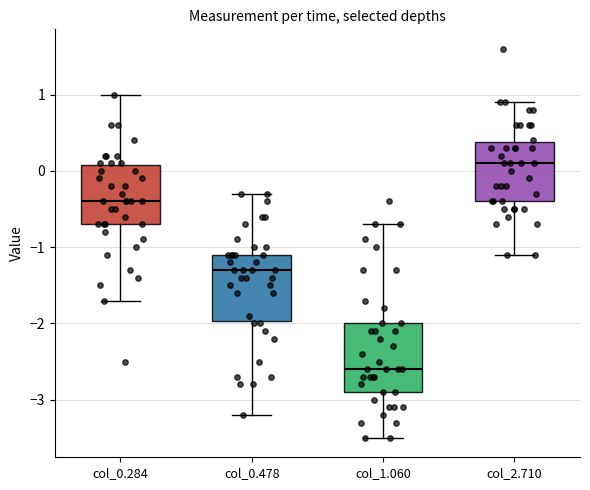

Which box's median line is the highest?

col_2.710